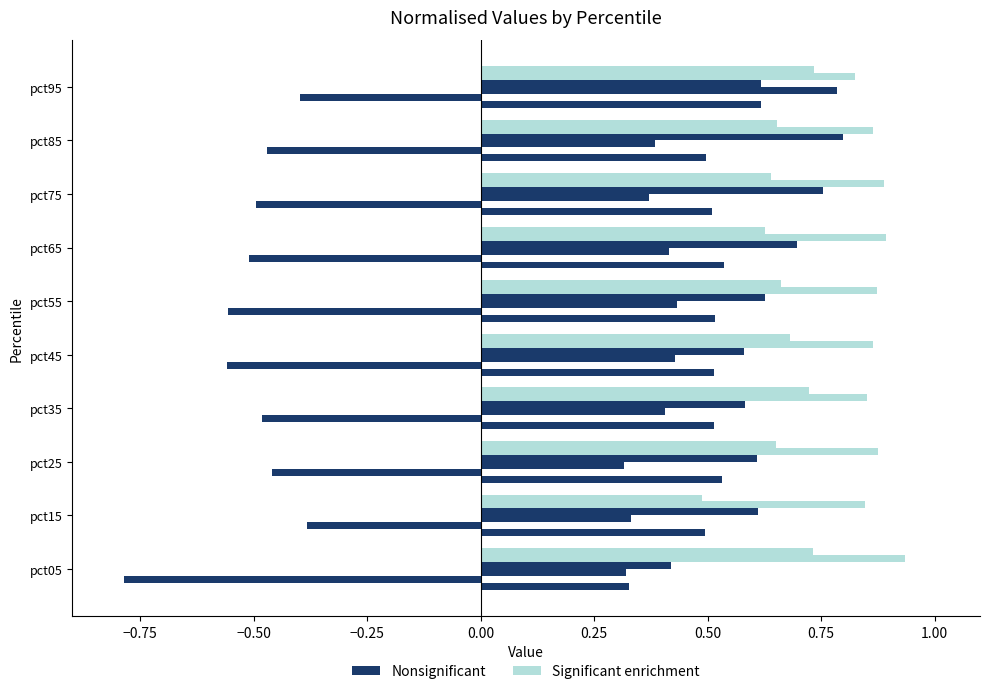

Count the number of data series in this chart.

6